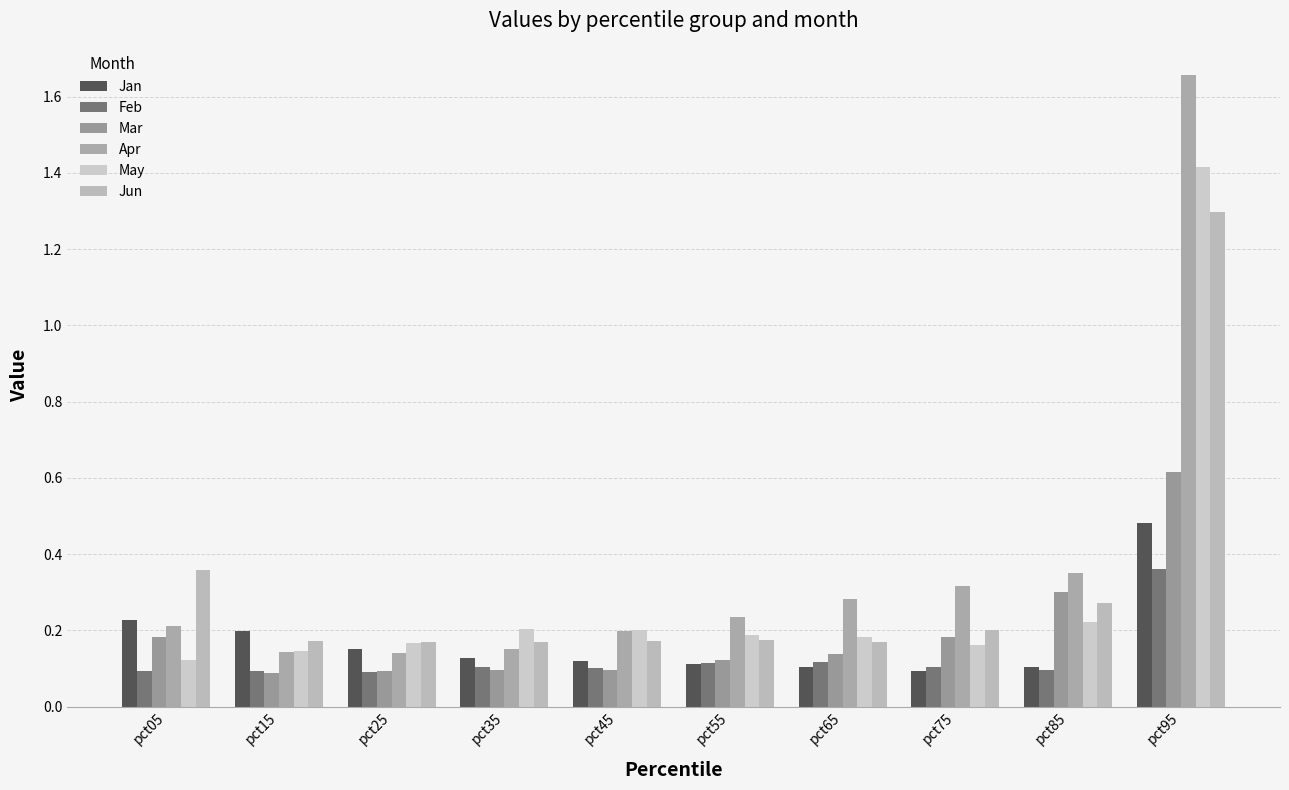

Which series changed the most between pct15 and pct95?

Apr